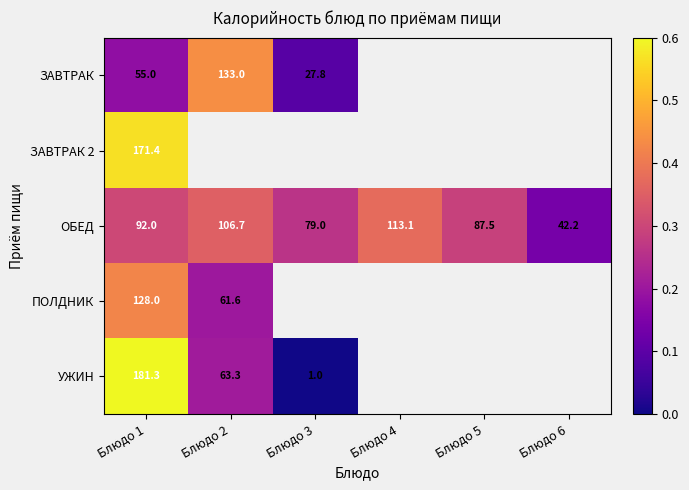

True or false: ЗАВТРАК has a value of 133.0 at Блюдо 2.

True